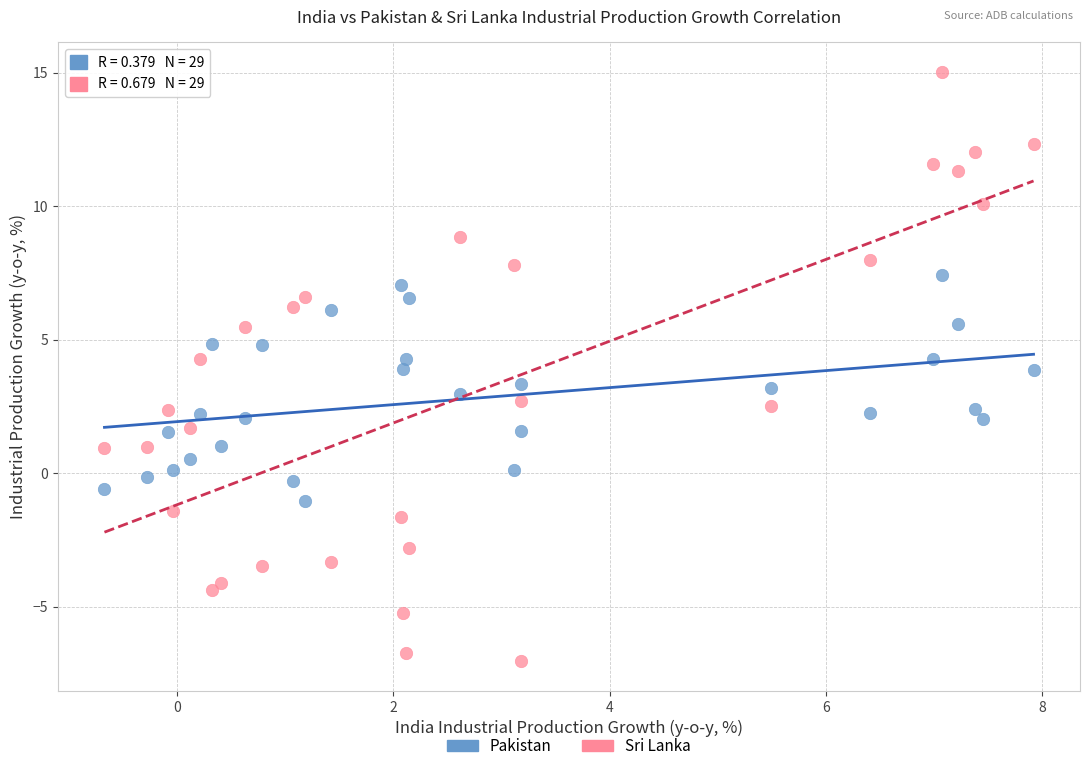

Across all data points, what is the range of Y values (max minus min)?

22.1